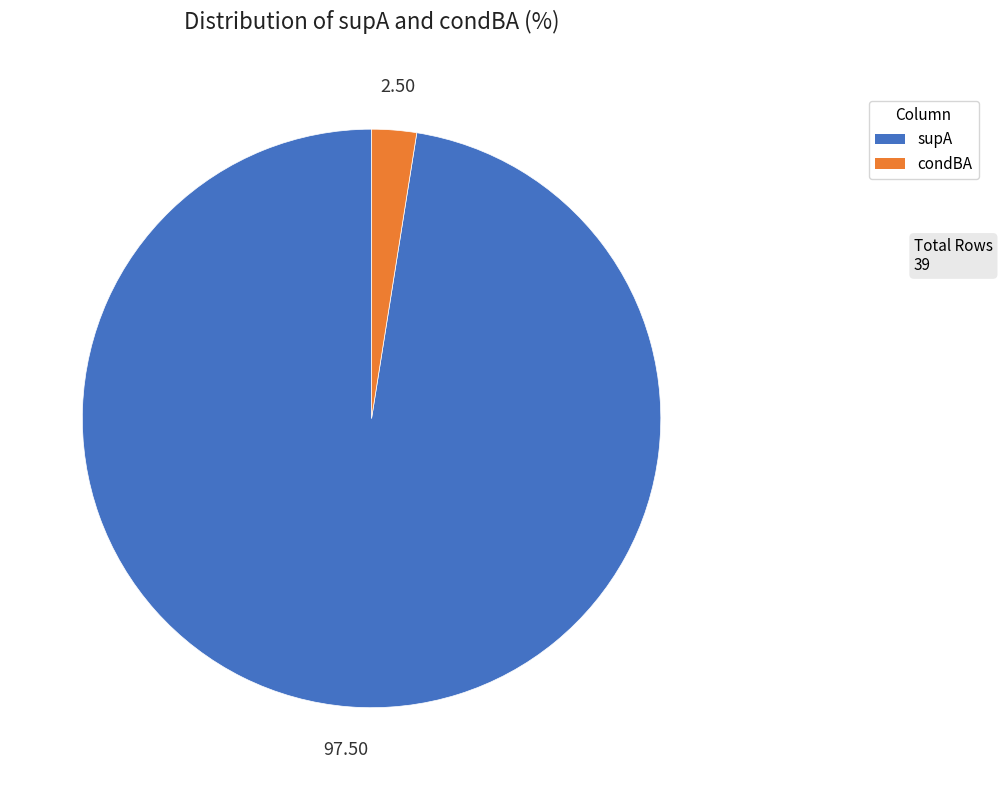

Does any single category account for the majority?

Yes